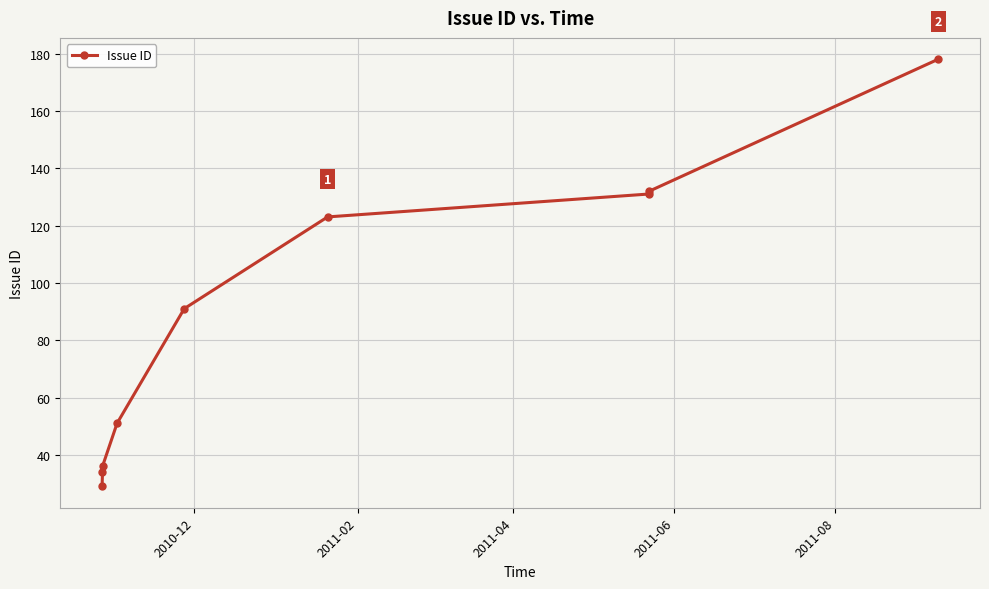

Count the number of categories in the chart.

9